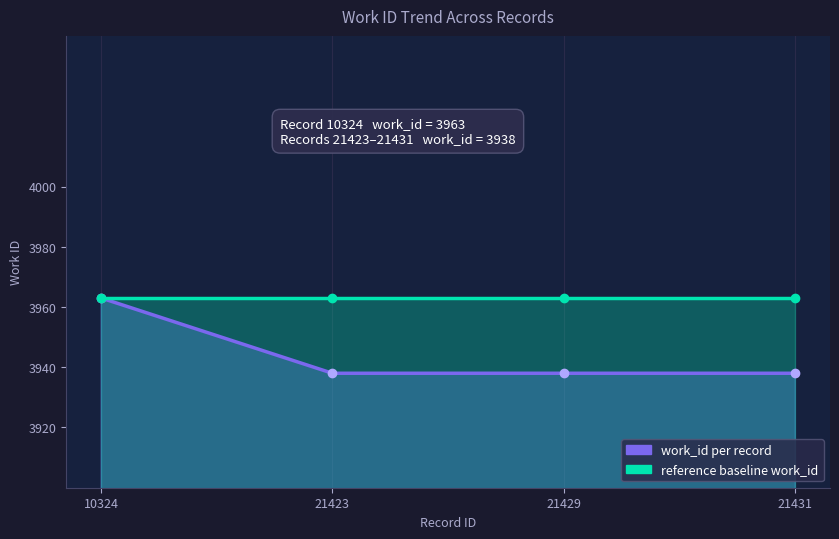

Does the chart have visible grid lines?

No